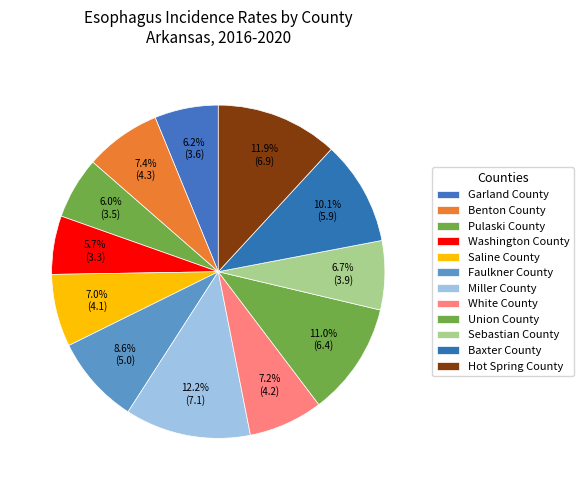

Is it true that White County is 7% of the pie?

True